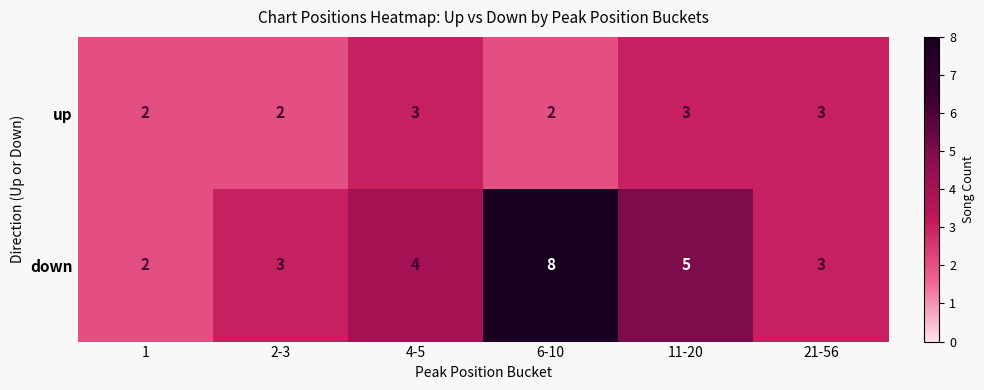

At which category is the sum across all series the highest?

6-10